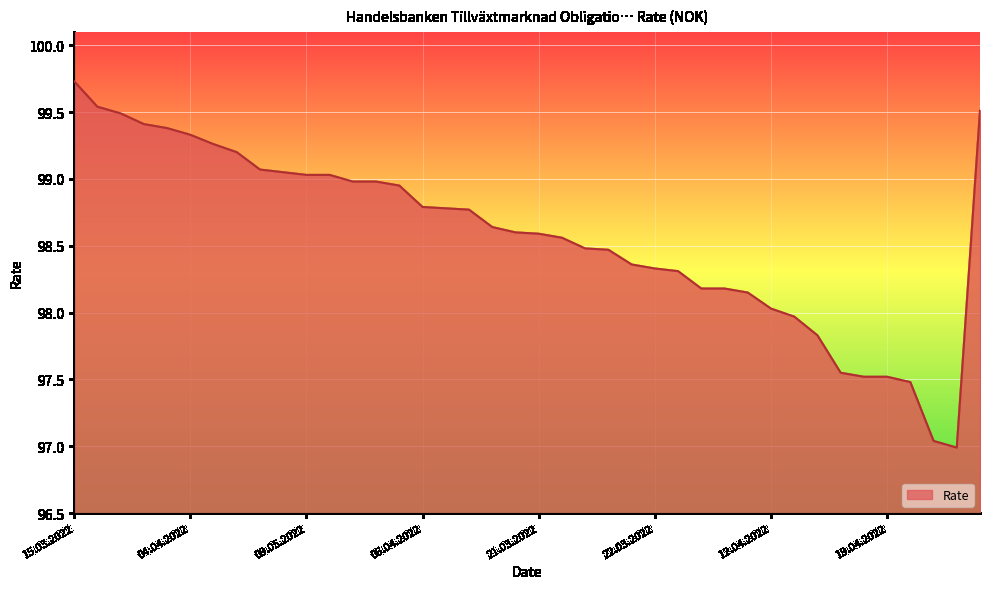

What is the maximum value shown in the chart?

99.7